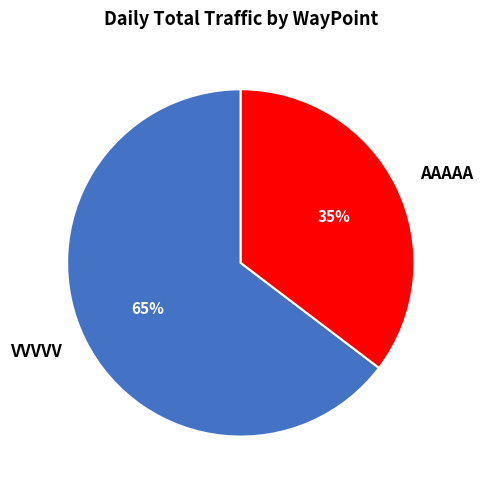

What is the ratio of the value at AAAAA to the value at VVVVV?

0.5